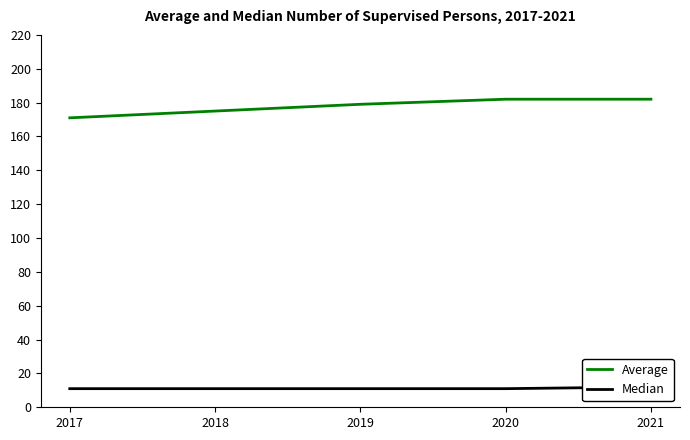

Is this an area chart (filled region under the line)?

No